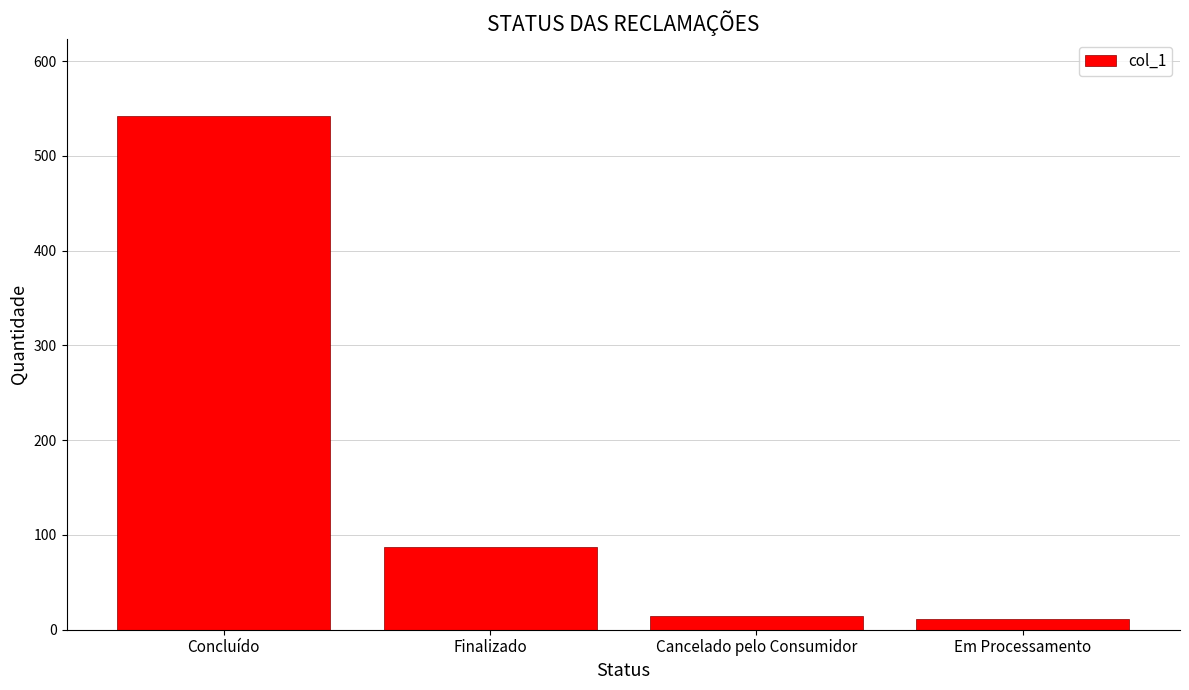

The value at Finalizado is 87. True or false?

True